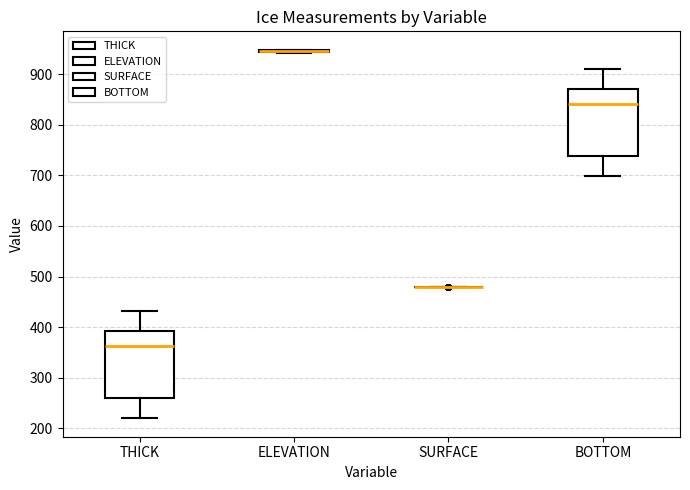

Reading left to right, transcribe this box plot: for each box, give where its median line is, the range the box spans, and where its two whiskers end, as read against the y-axis. The values are not printed on the chart, so give them approximately, as read against the axis.

THICK: median 360, box 260 to 390, whiskers 220 to 430
ELEVATION: box collapsed to a line at 950, whiskers 940 to 950
SURFACE: box collapsed to a line at 480, whiskers 480 to 480
BOTTOM: median 840, box 740 to 870, whiskers 700 to 910